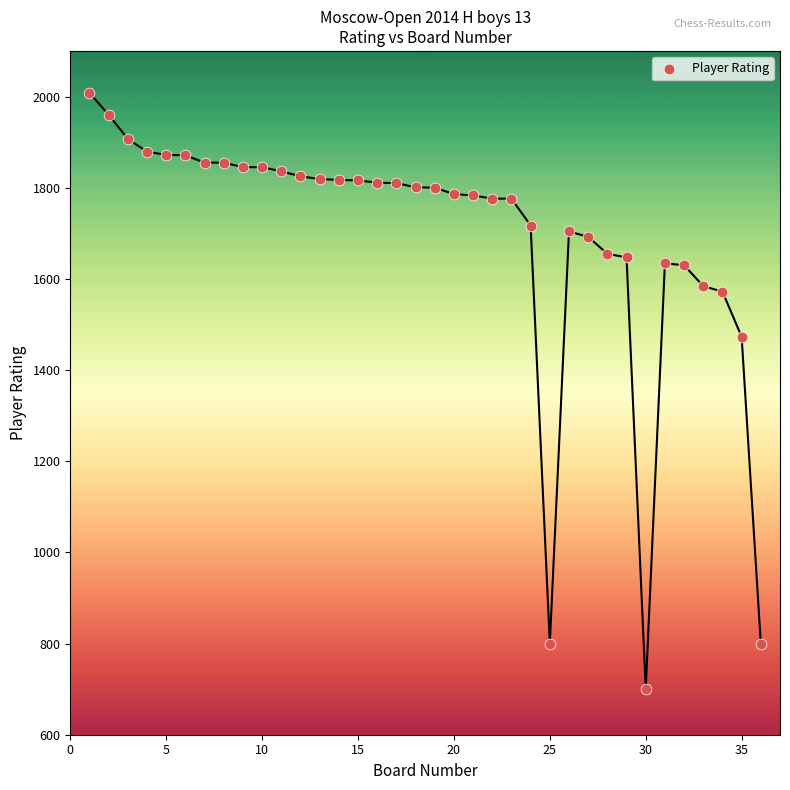

What Y value in the scatter plot is closest to 1354?

1473